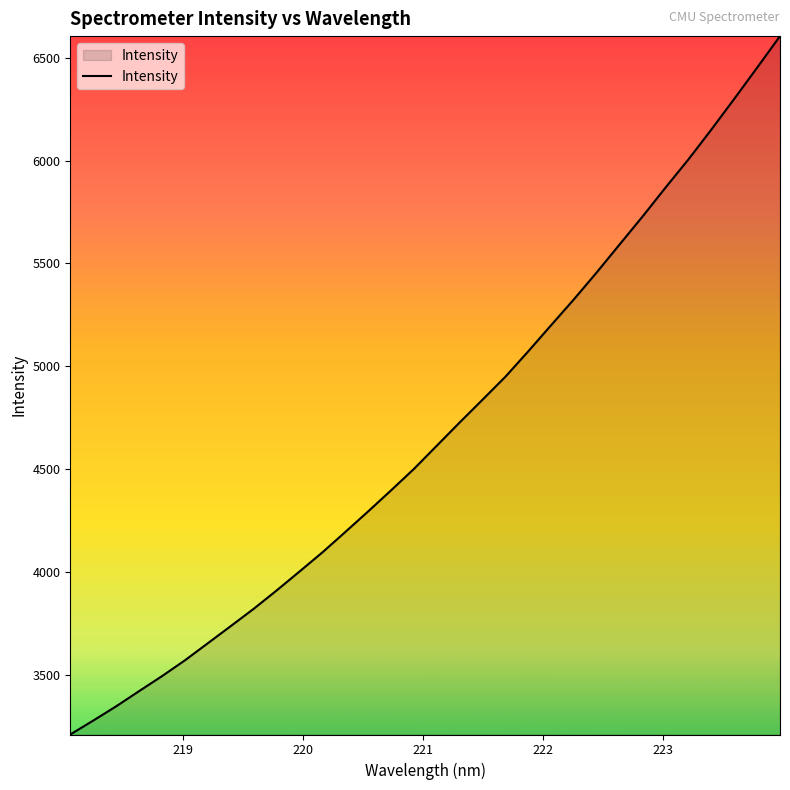

What is the minimum value shown in the chart?

3210.6